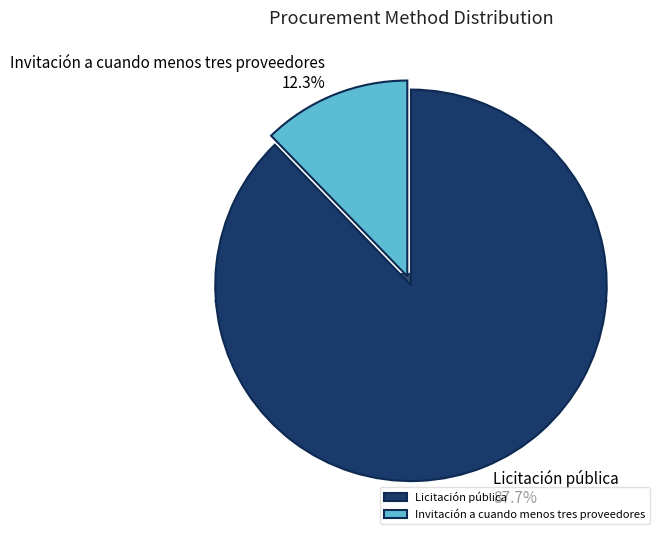

Which slice is the smallest?

Invitación a cuando menos tres proveedores